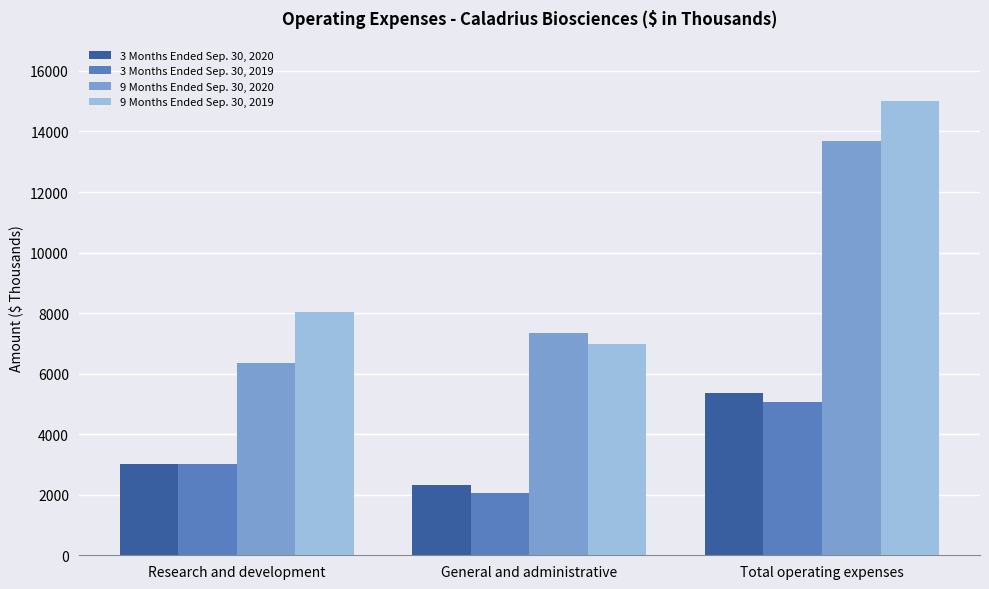

What is the label of the 3rd bar from the left?

Total operating expenses